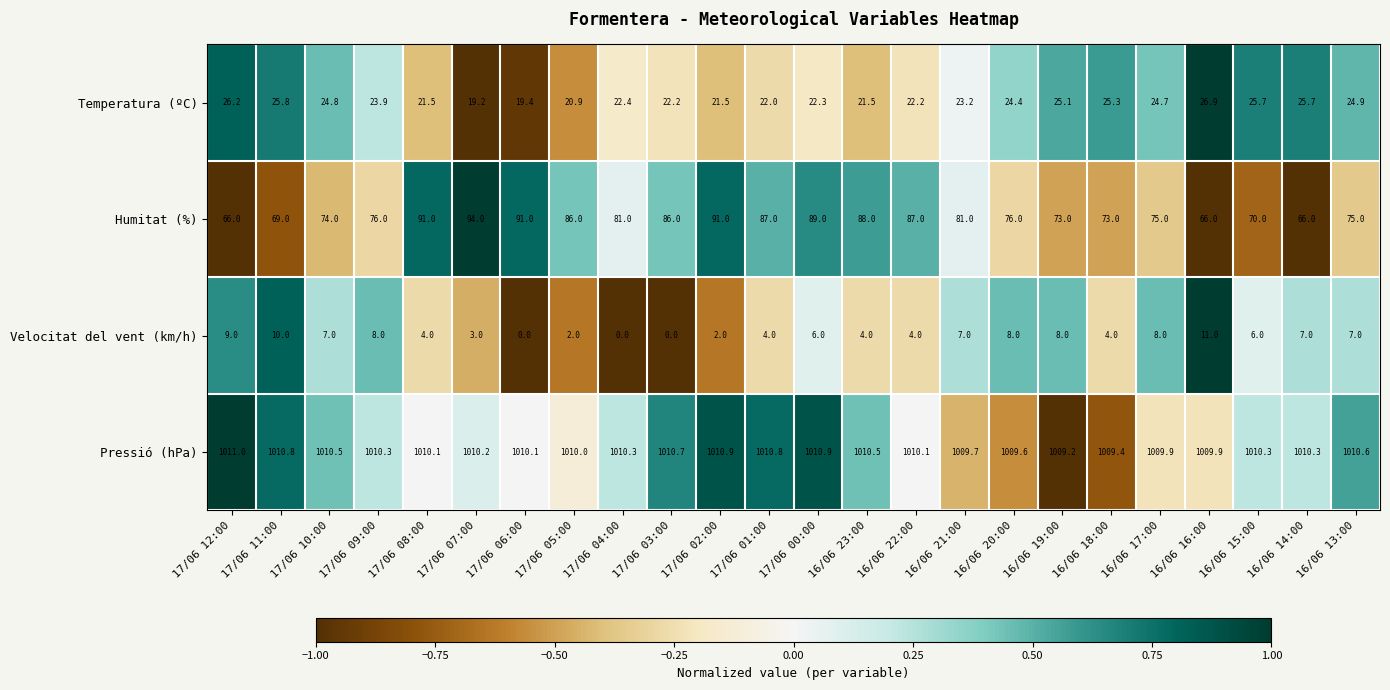

At which label does Pressió (hPa) reach its minimum?

16/06 19:00